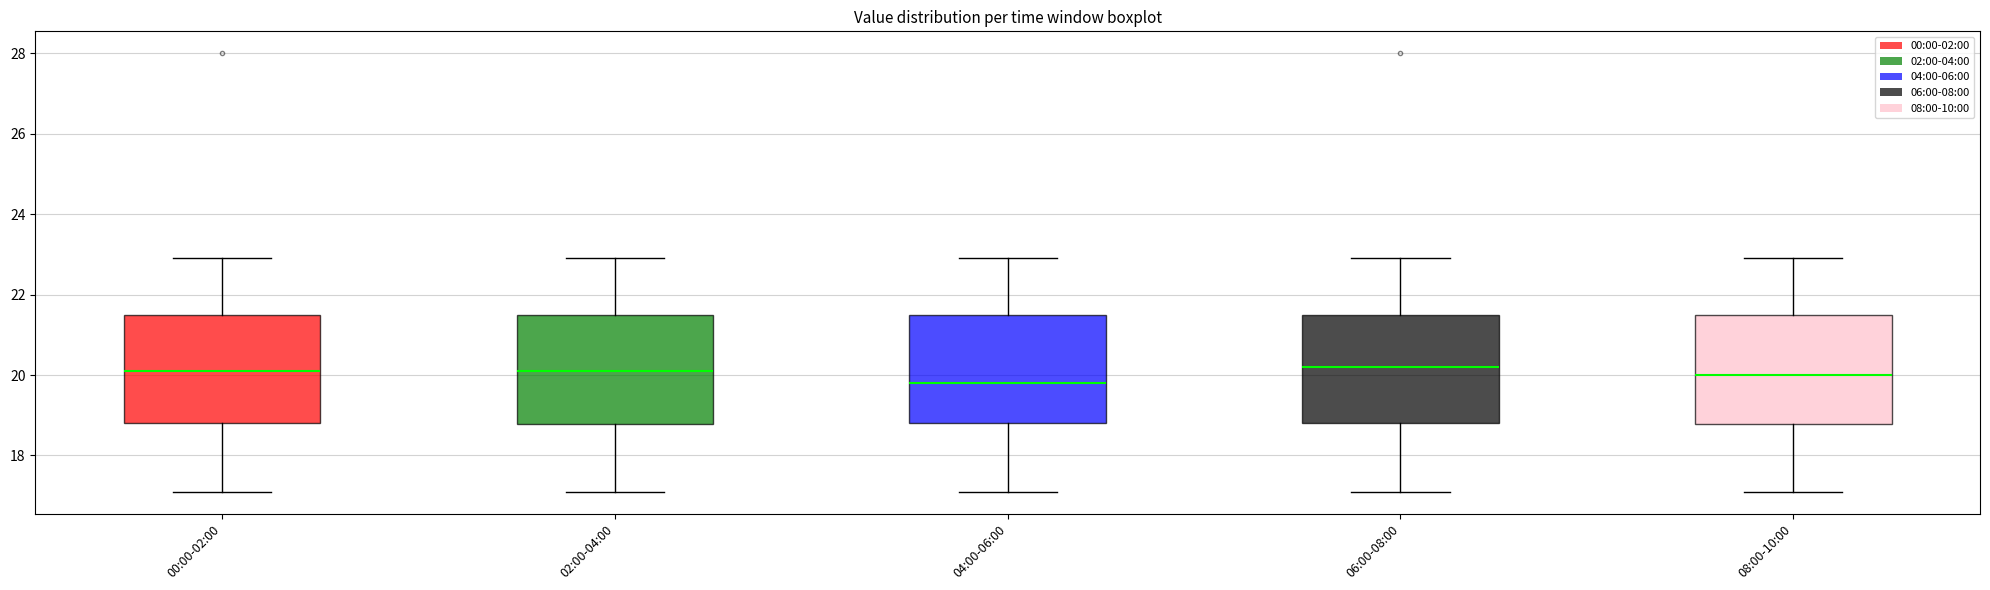

Which box's median line is the lowest?

04:00-06:00